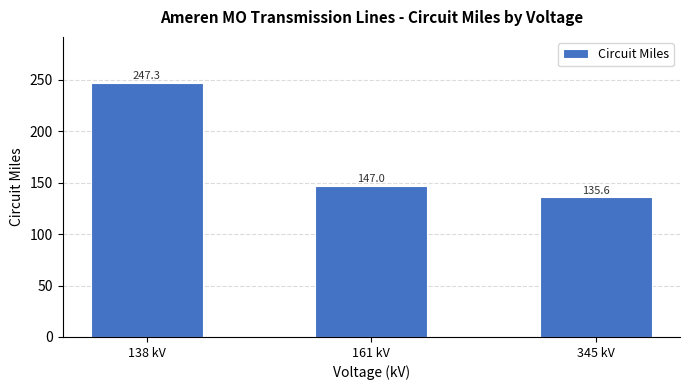

What is the greatest value displayed?

247.3